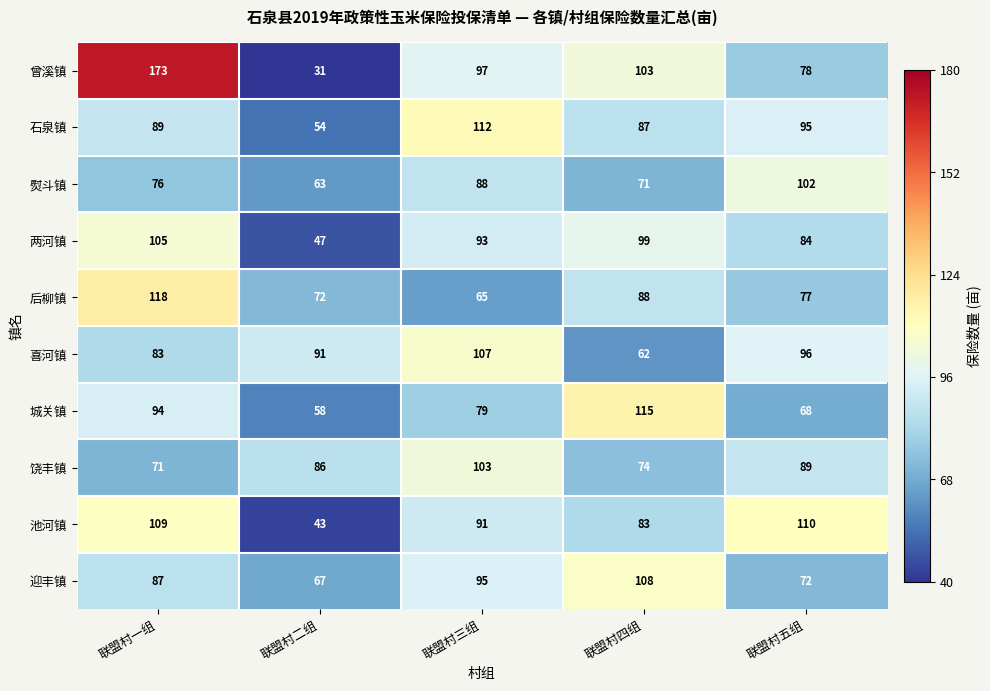

The value of 熨斗镇 at 联盟村二组 is 92. True or false?

False